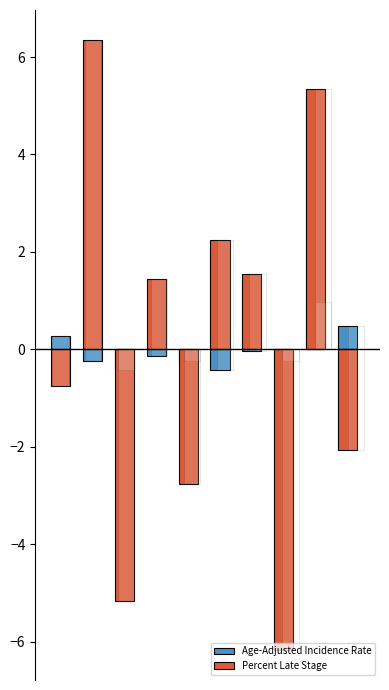

What is the difference between the maximum and minimum values in the Percent Late Stage series?

12.5